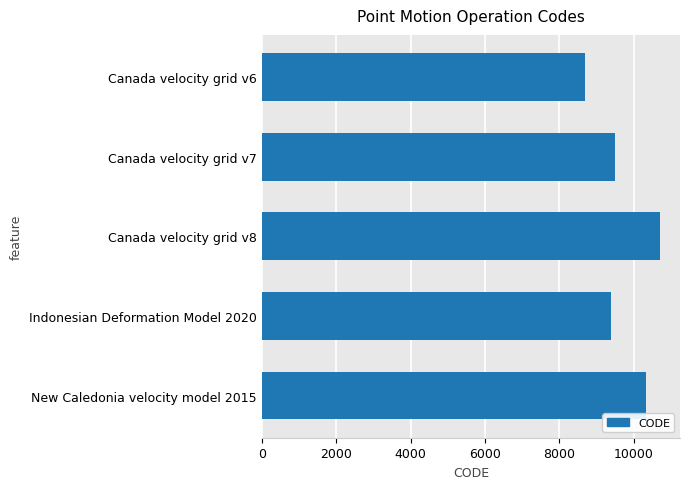

Reading top to bottom, transcribe all the data shown in this chart.

Canada velocity grid v6=8676	Canada velocity grid v7=9483	Canada velocity grid v8=10707	Indonesian Deformation Model 2020=9375	New Caledonia velocity model 2015=10323